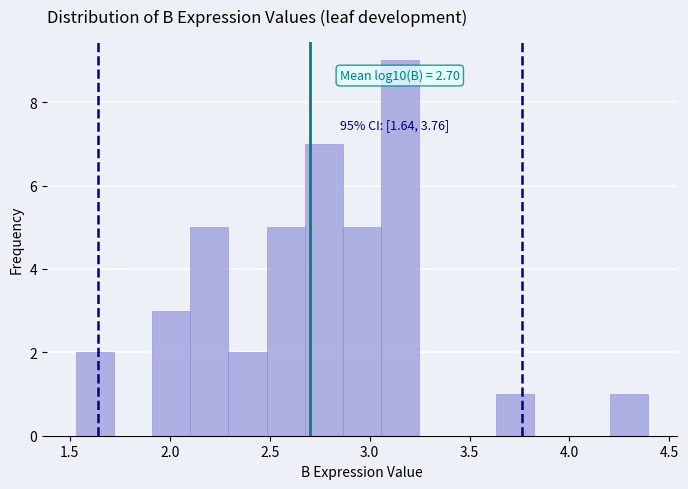

Read against the x-axis, roughly where is the centre of the tallest bar?

3.15